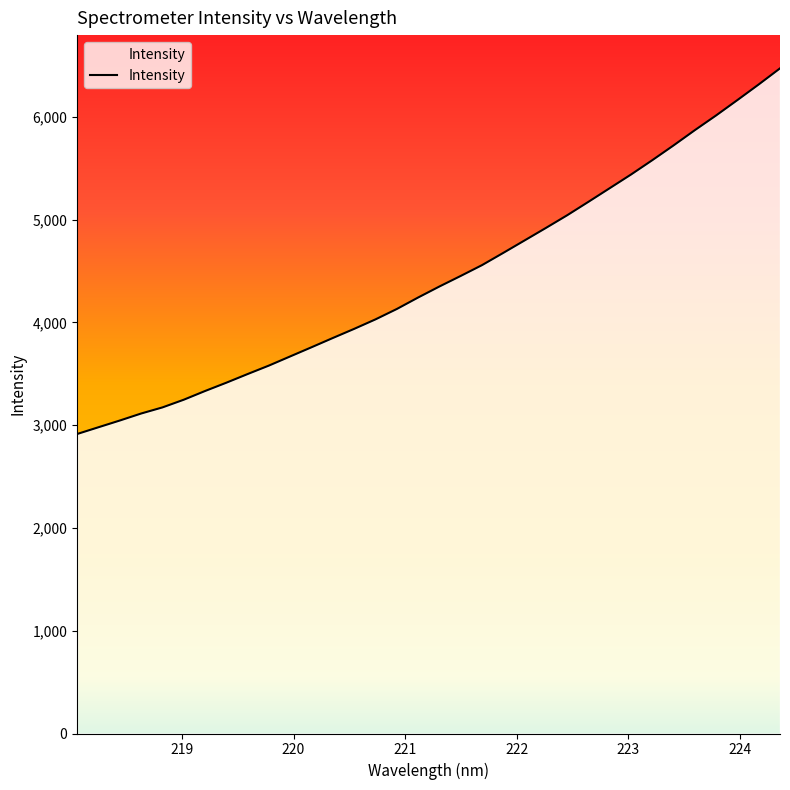

What is the smallest value displayed?

2914.0